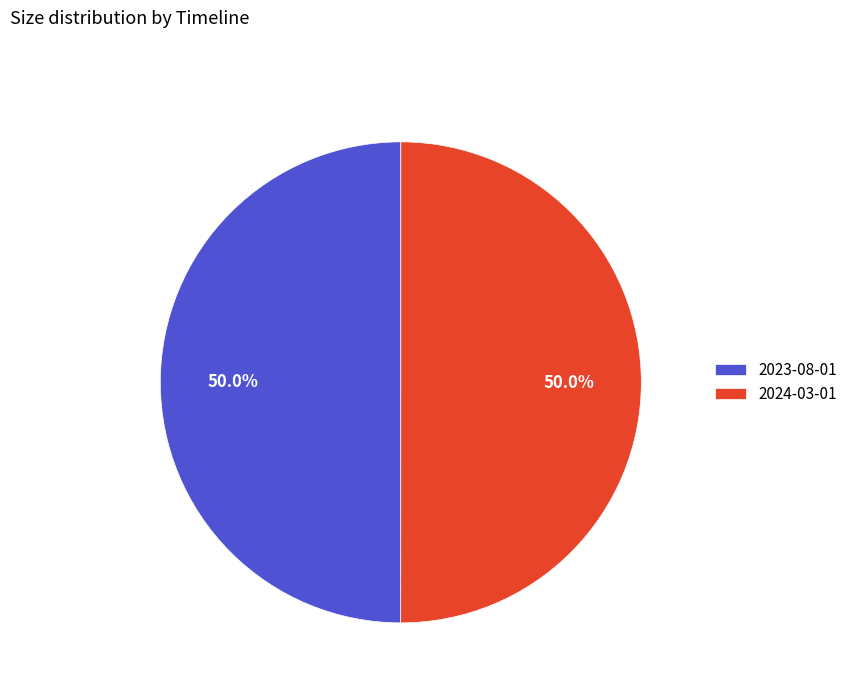

What is the ratio of the value at 2023-08-01 to the value at 2024-03-01?

1.0